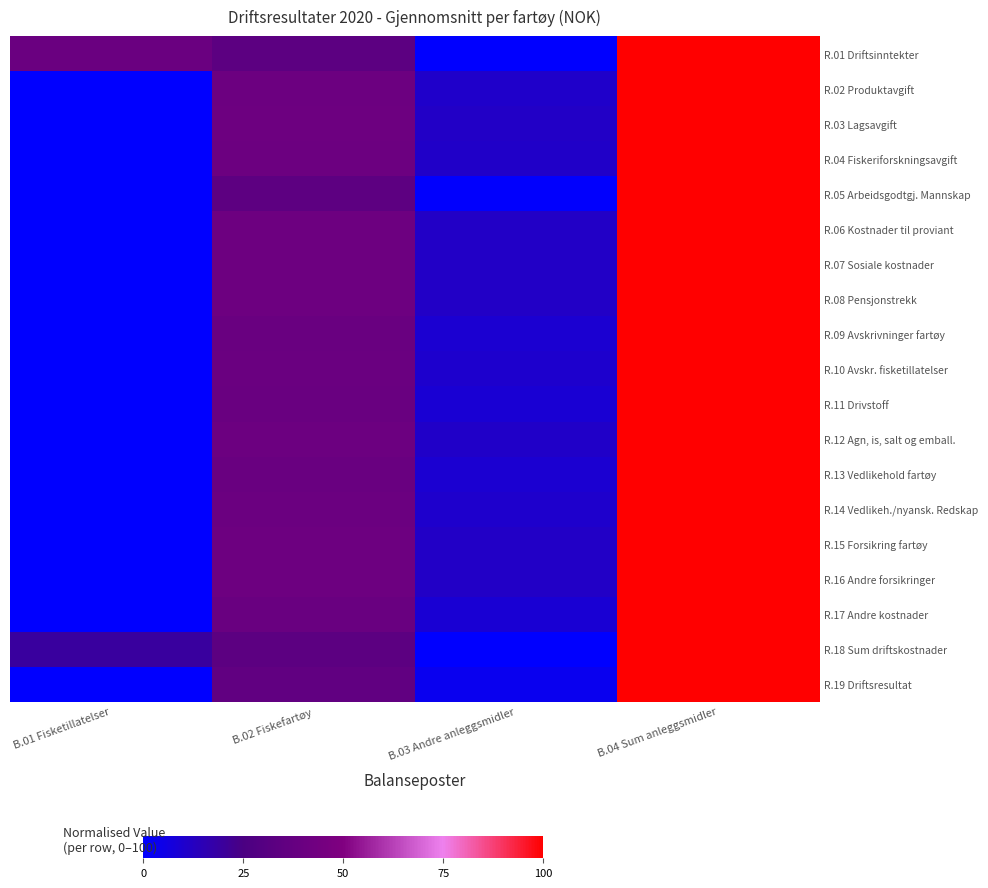

Which series changed the most between B.02 Fiskefartøy and B.04 Sum anleggsmidler?

R.01 Driftsinntekter